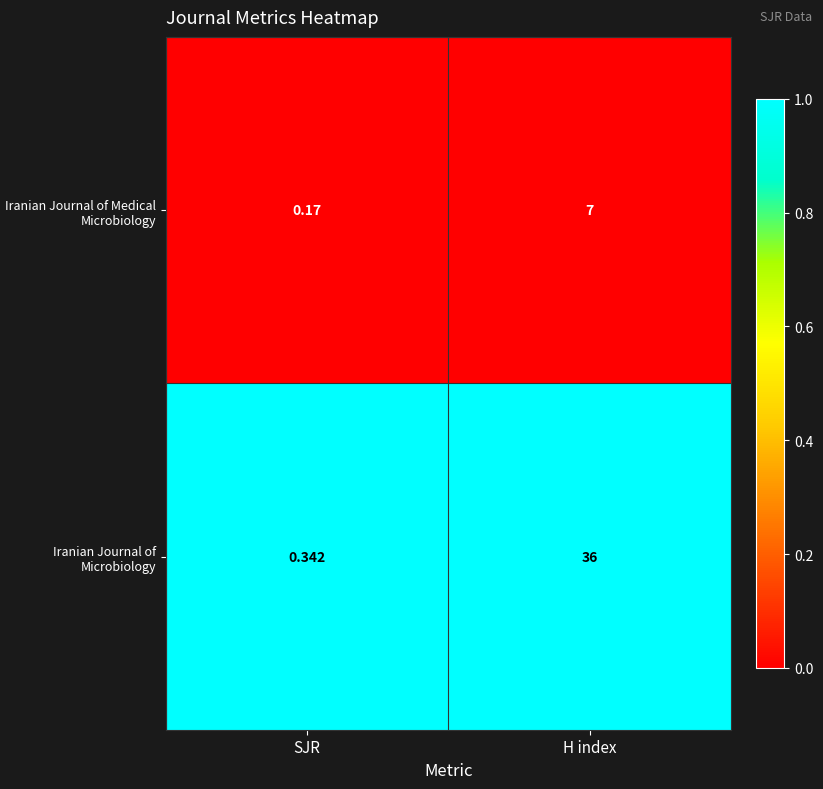

Where is Iranian Journal of Medical Microbiology nearest to the value 3?

SJR